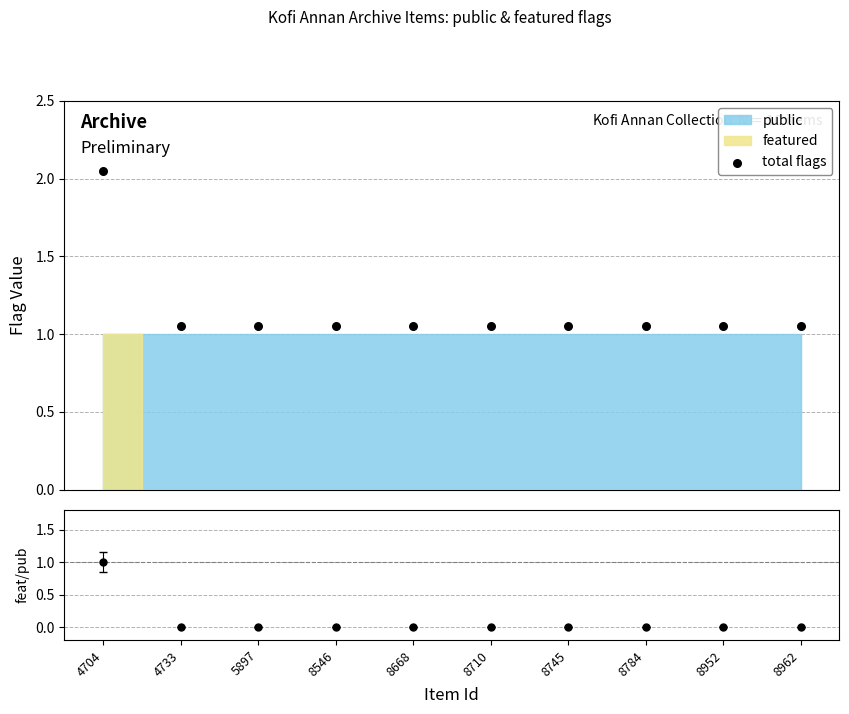

Approximately how many times larger is the value at 4704 compared to 8710?

2.0